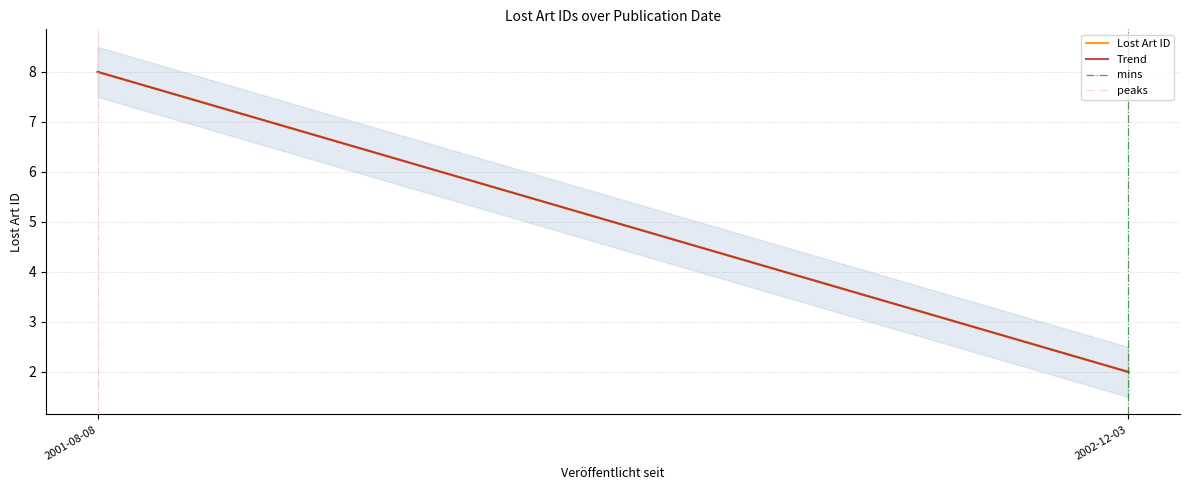

Is it true that Trend equals 8.0 at 2001-08-08?

True